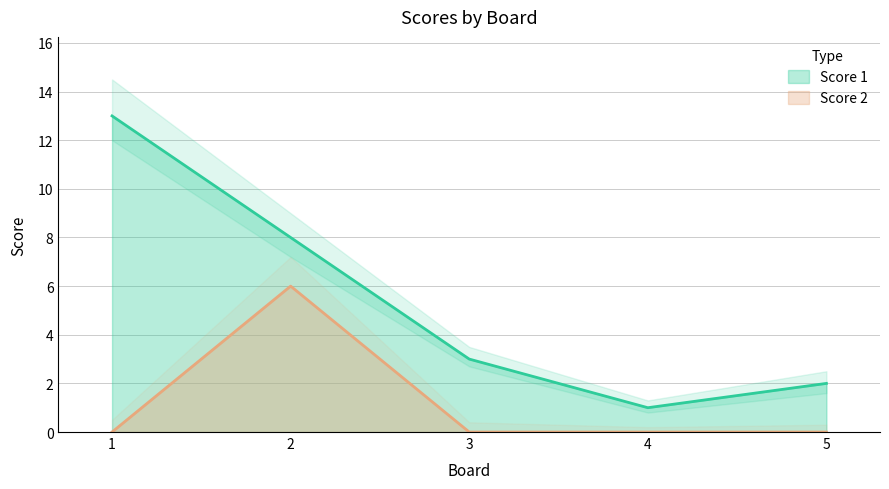

What is the difference between the highest and lowest values at 5?

2